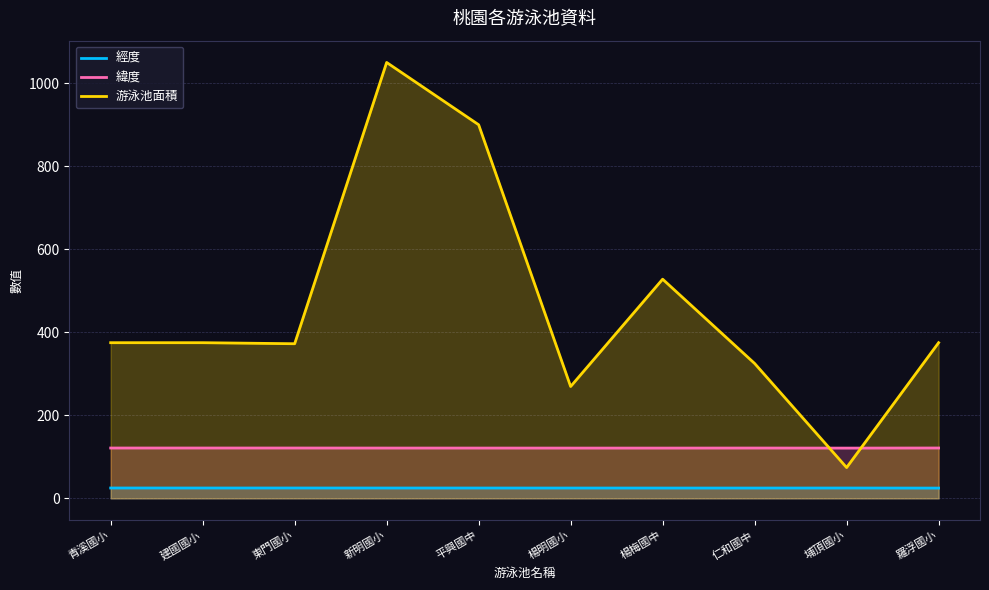

At which label does 游泳池面積 reach its peak?

新明國小